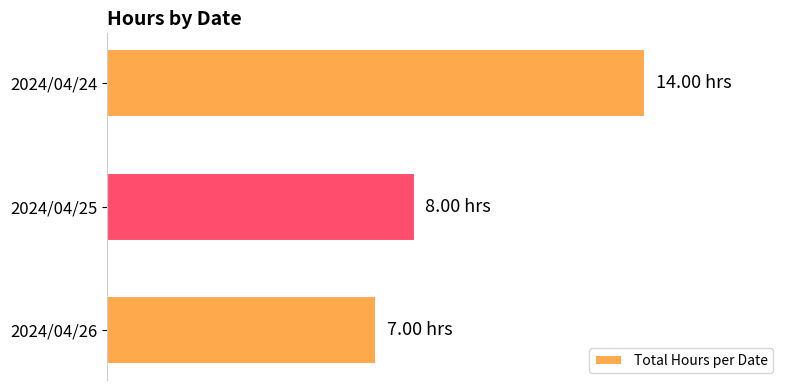

Are the bars horizontal?

Yes